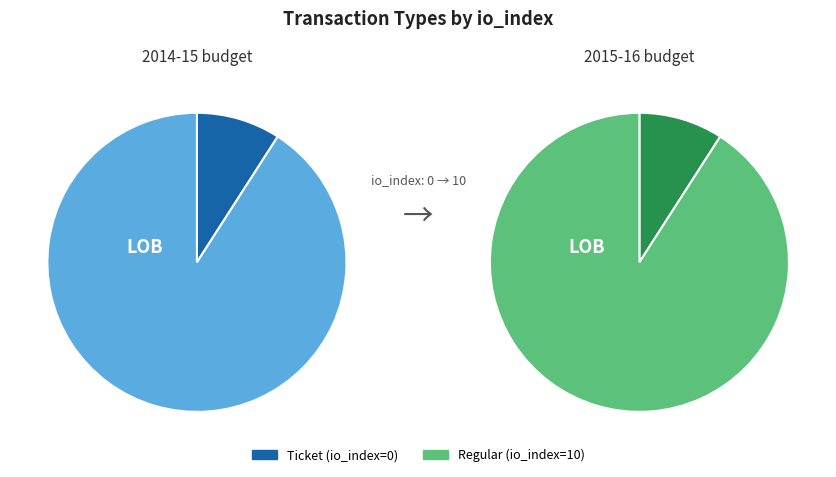

Which slice is the smallest?

Ticket